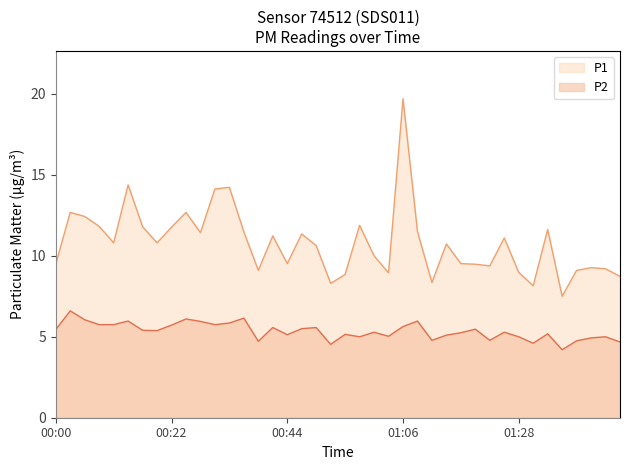

Reading right to left, extract all data points from this chart.

P1: 01:50=8.7	01:48=9.2	01:42=9.3	01:39=9.1	01:36=7.5	01:34=11.6	01:31=8.2	01:28=9.0	01:25=11.1	01:23=9.4	01:20=9.5	01:17=9.5	01:14=10.7	01:12=8.3	01:09=11.5	01:06=19.7	01:03=8.9	01:01=10.0	00:58=11.9	00:55=8.8	00:52=8.3	00:50=10.6	00:47=11.3	00:44=9.5	00:41=11.2	00:38=9.1	00:36=11.5	00:33=14.2	00:30=14.1	00:28=11.4	00:25=12.7	00:22=11.8	00:19=10.8	00:17=11.8	00:14=14.4	00:11=10.8	00:08=11.8	00:06=12.4	00:03=12.7	00:00=9.5
P2: 01:50=4.7	01:48=5.0	01:42=4.9	01:39=4.8	01:36=4.2	01:34=5.2	01:31=4.6	01:28=5.0	01:25=5.3	01:23=4.8	01:20=5.5	01:17=5.2	01:14=5.1	01:12=4.8	01:09=6.0	01:06=5.6	01:03=5.0	01:01=5.3	00:58=5.0	00:55=5.2	00:52=4.5	00:50=5.6	00:47=5.5	00:44=5.1	00:41=5.6	00:38=4.7	00:36=6.2	00:33=5.8	00:30=5.8	00:28=6.0	00:25=6.1	00:22=5.7	00:19=5.4	00:17=5.4	00:14=6.0	00:11=5.8	00:08=5.8	00:06=6.0	00:03=6.6	00:00=5.5